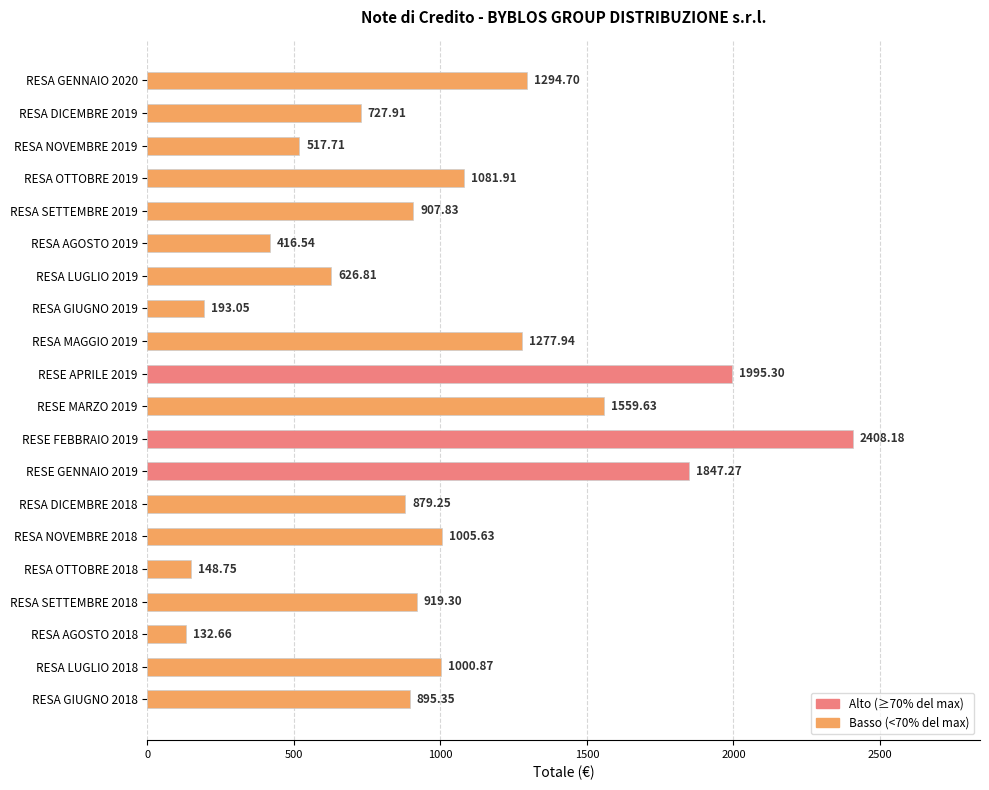

How many bars are there in total?

20